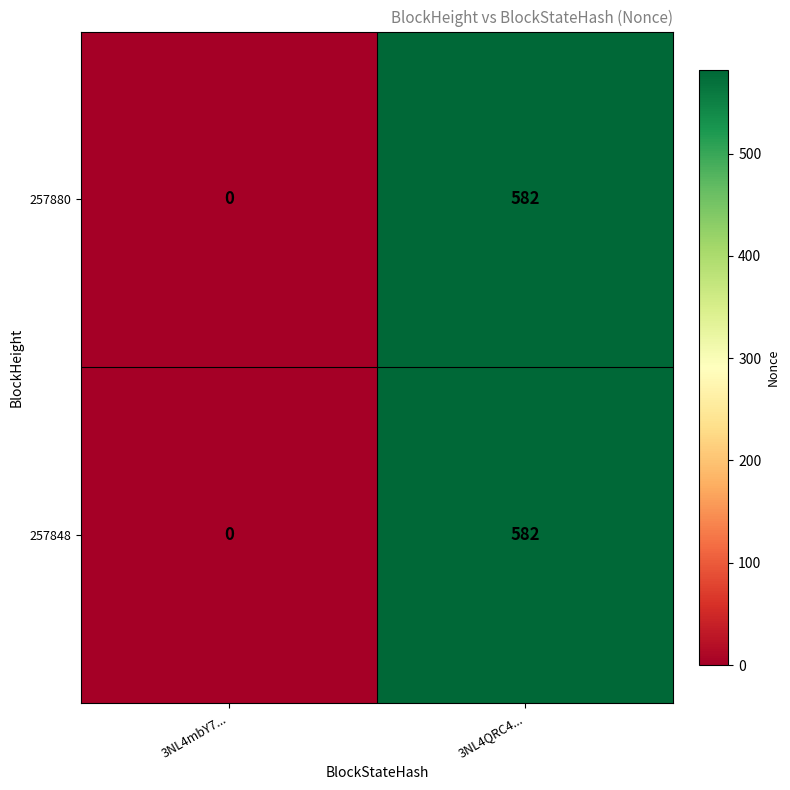

At which label is 257848 closest to 291?

3NL4mbY7...